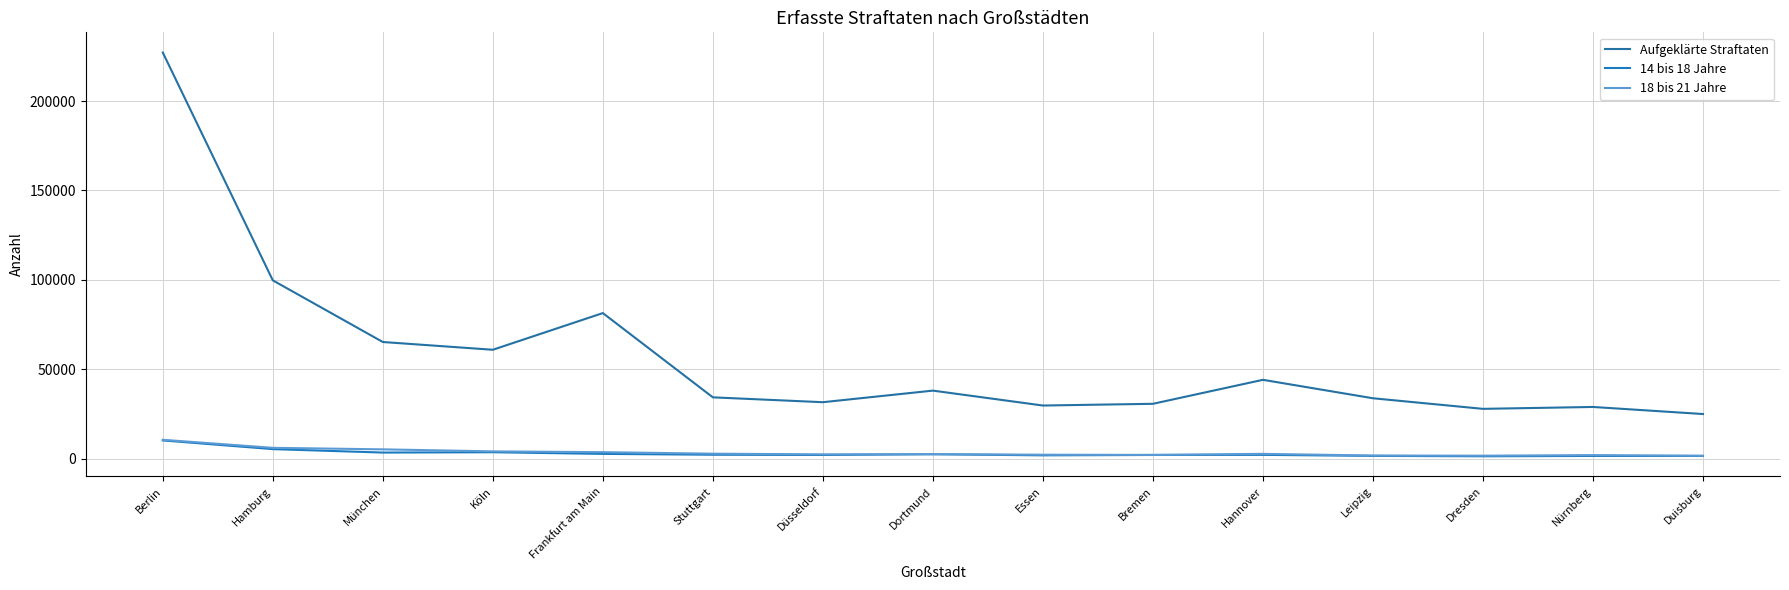

Which series has the largest total across all categories?

Aufgeklärte Straftaten